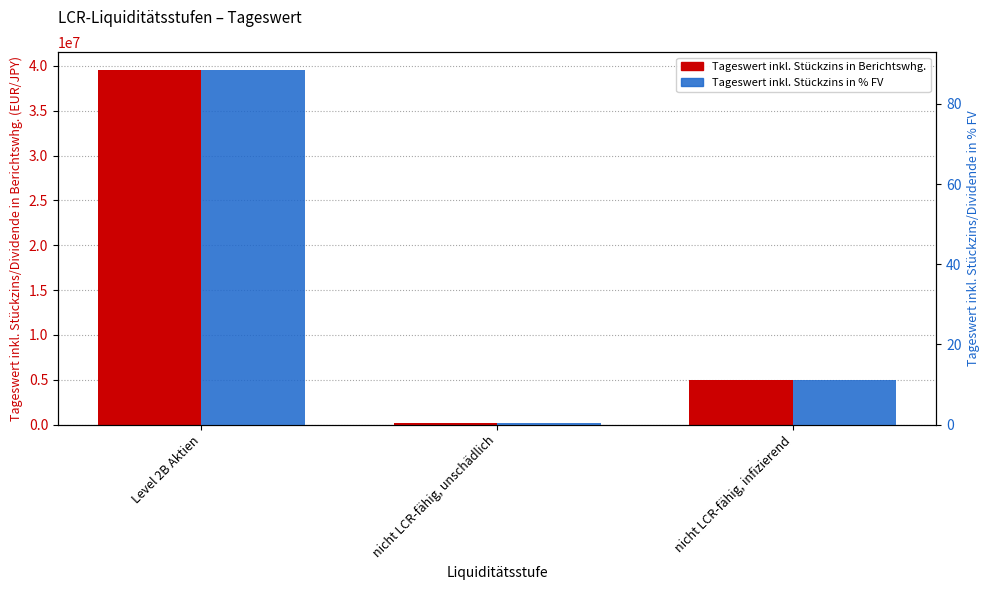

Between Level 2B Aktien and nicht LCR-fähig, infizierend, which series saw the biggest shift?

Tageswert inkl. Stückzins in Berichtswhg.